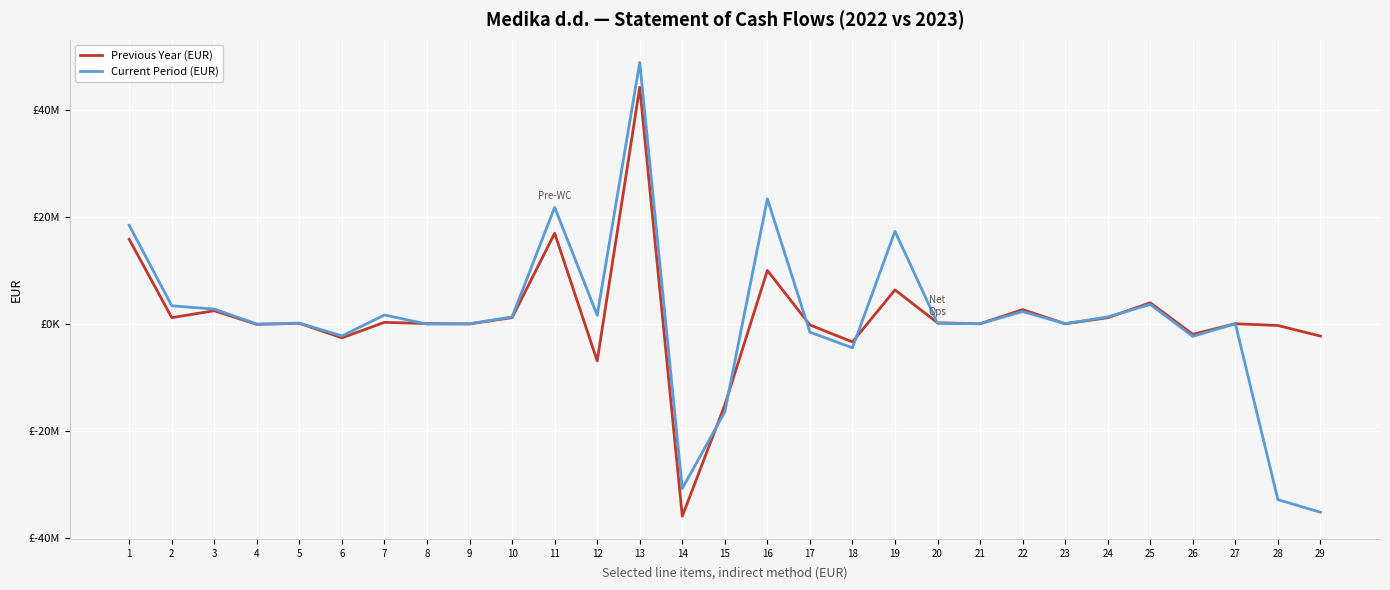

Is this an area chart (filled region under the line)?

No